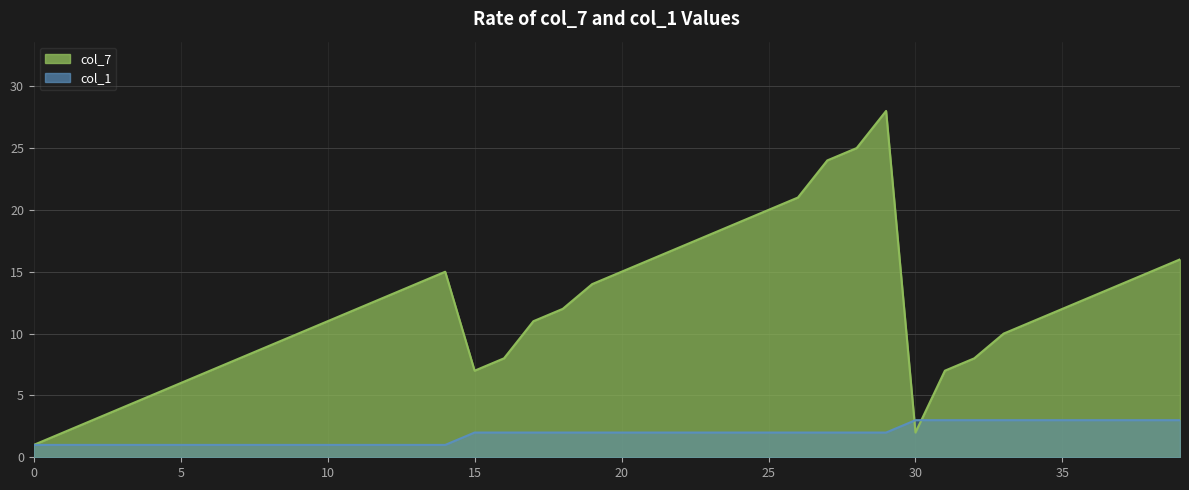

The col_1 series shows 1 at 9. True or false?

False